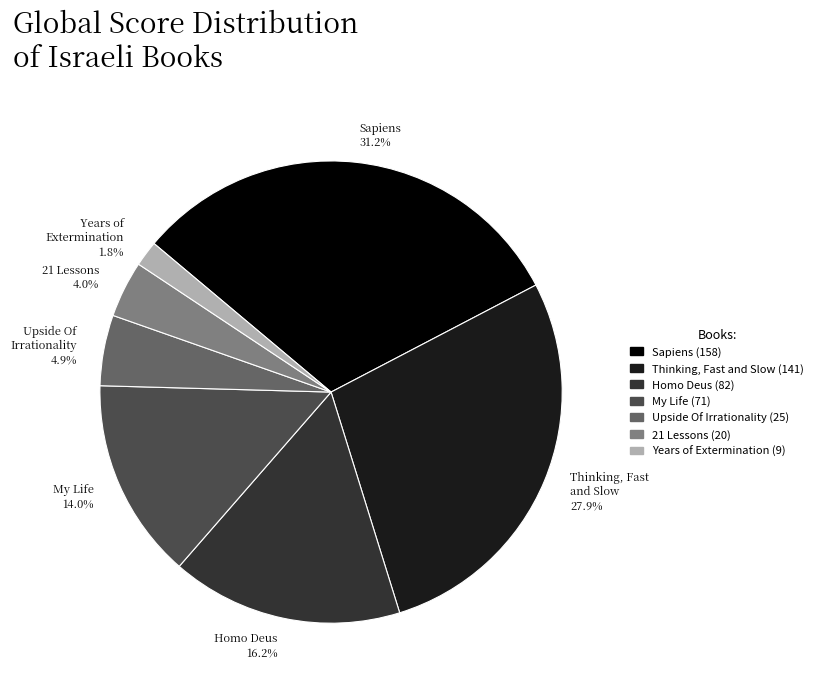

To the nearest percent, what is the combined percentage of 21 Lessons and Sapiens?

35%